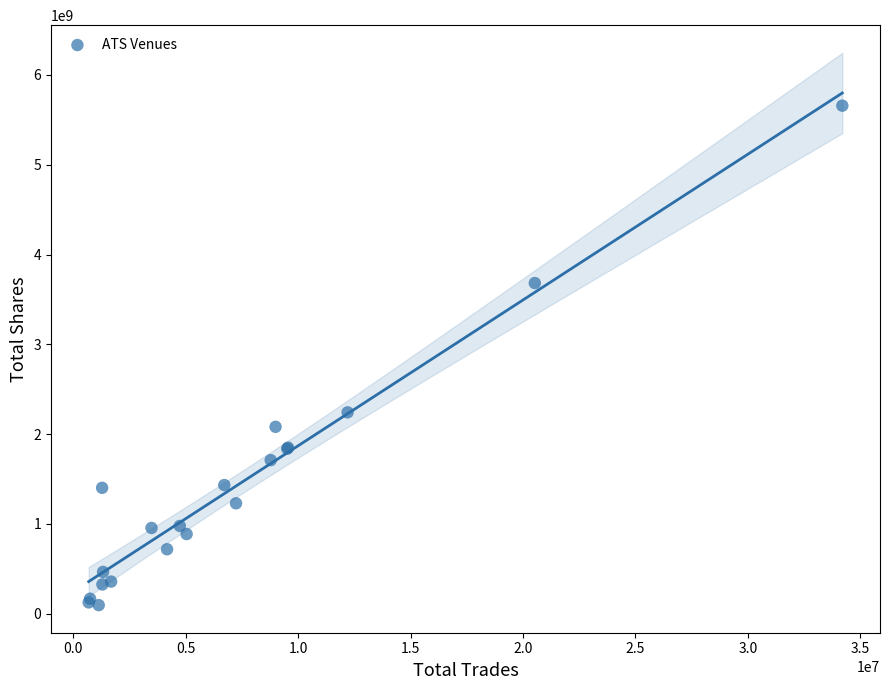

What Y value in the scatter plot is closest to 2877150870?

2242827813